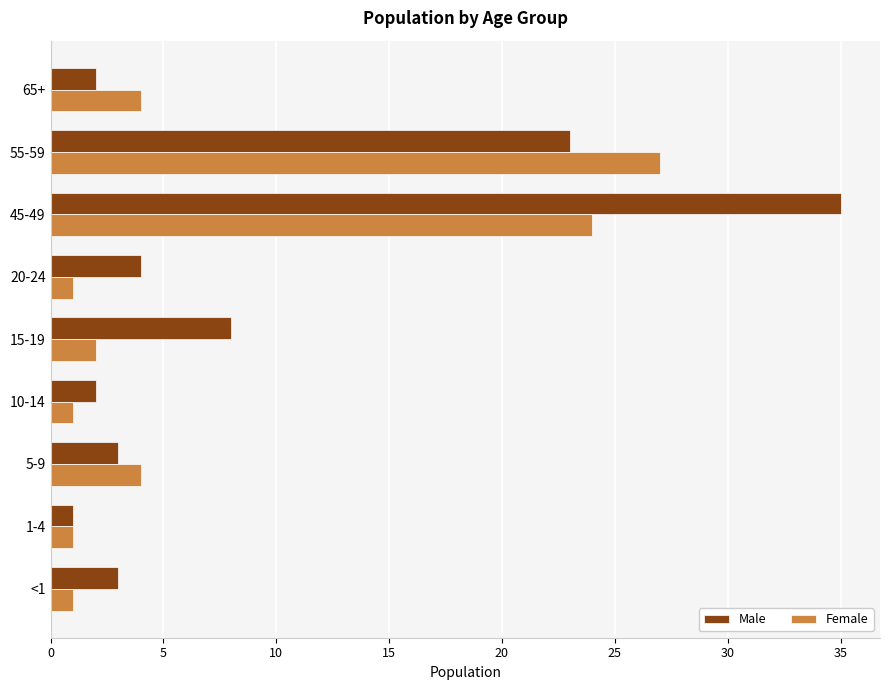

Is the value of Male at 20-24 greater than the value of Female at 15-19?

Yes